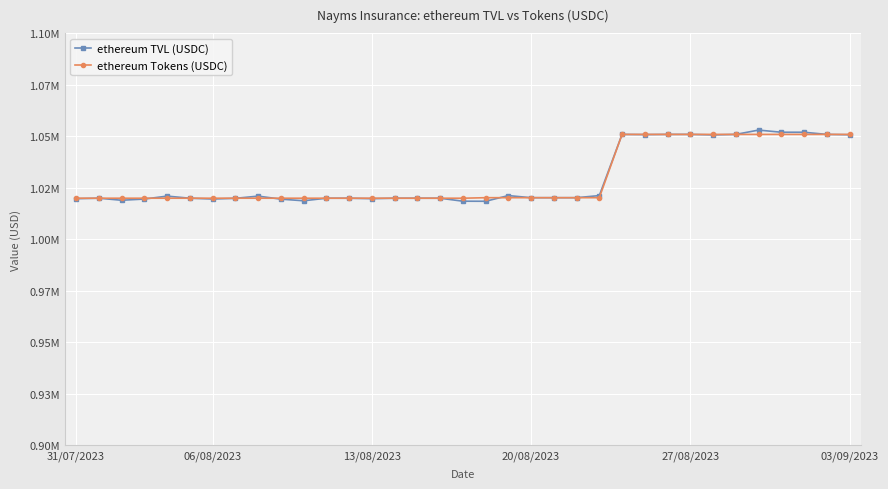

Rank the series by their maximum value, from lowest to highest.

ethereum Tokens (USDC), ethereum TVL (USDC)